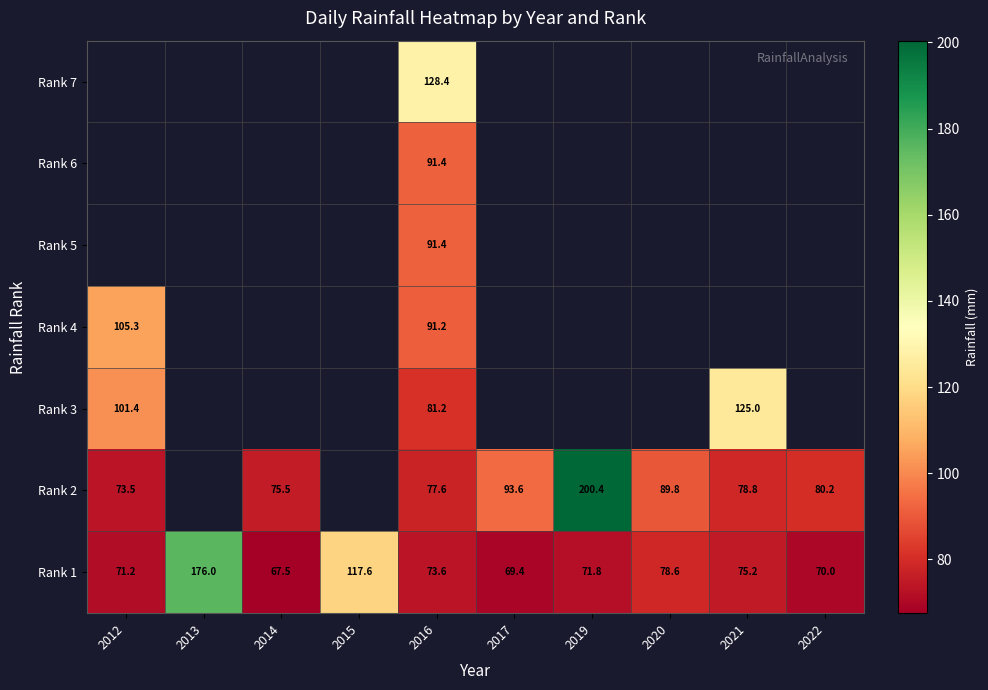

The value of Rank 3 at 2012 is 165.8. True or false?

False